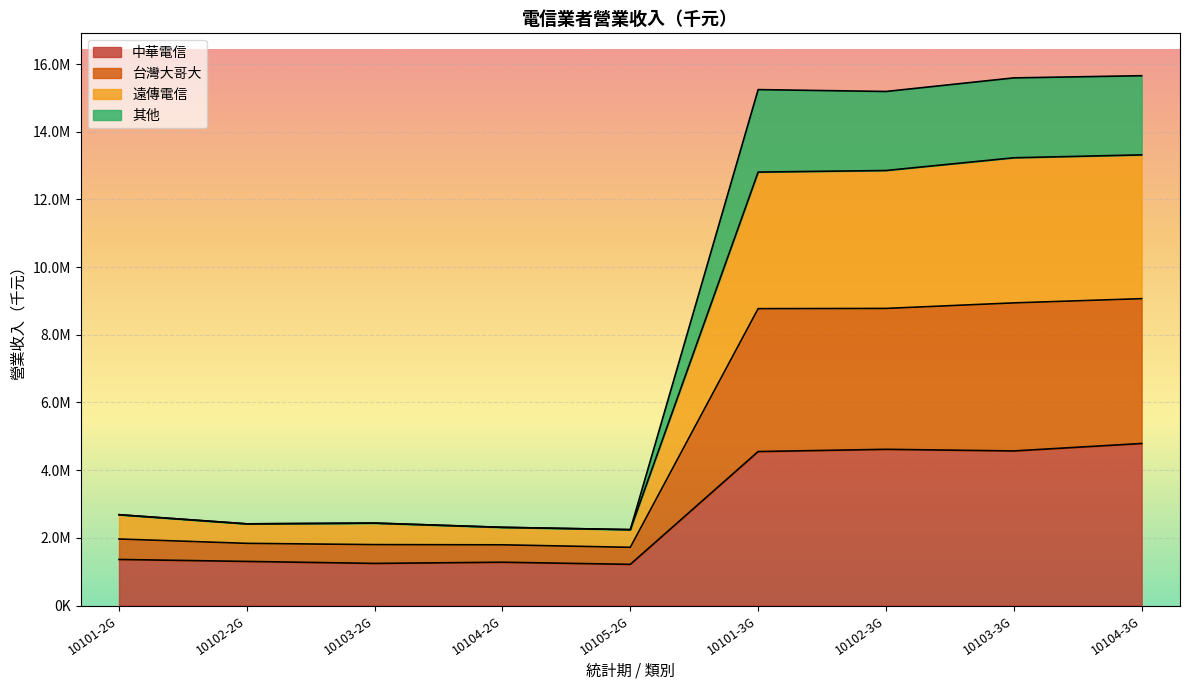

Where does the 中華電信 series first go above 1361552?

10101-3G